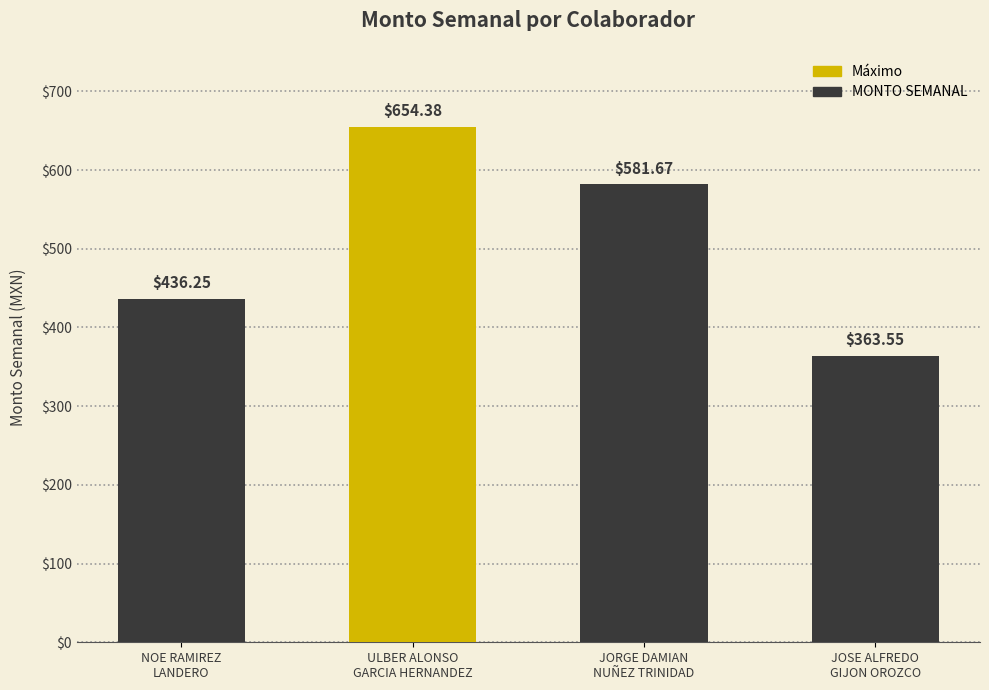

Between JORGE DAMIAN
NUÑEZ TRINIDAD and JOSE ALFREDO
GIJON OROZCO, which is larger?

JORGE DAMIAN
NUÑEZ TRINIDAD